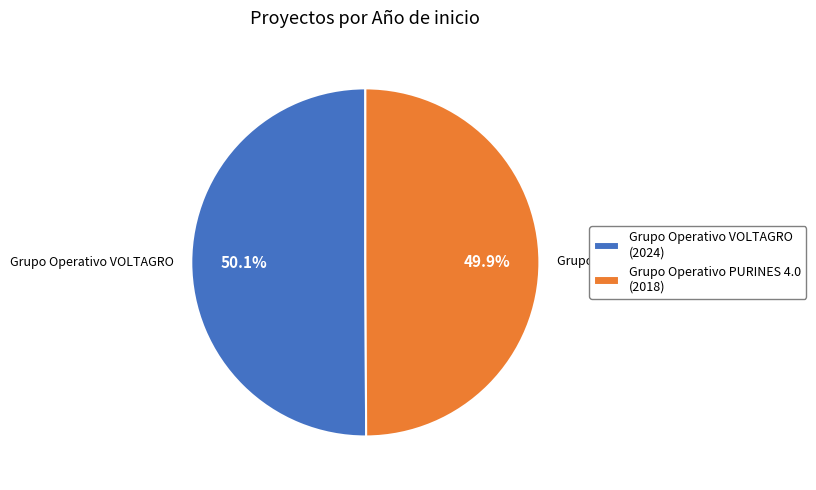

What portion of the pie excludes Grupo Operativo PURINES 4.0 (2018)?

50.1%